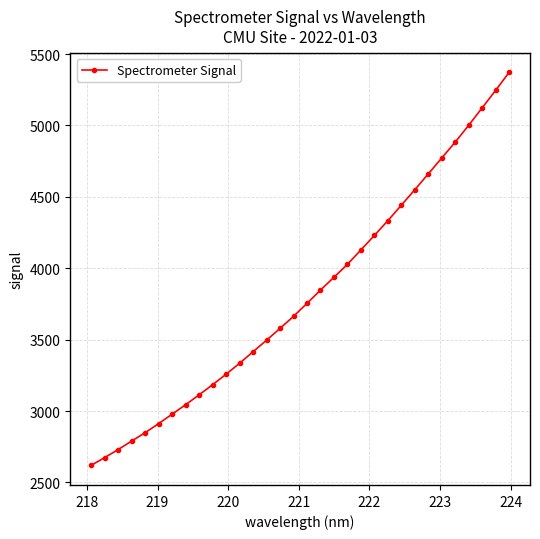

What is the difference between the maximum and minimum values?

2751.8